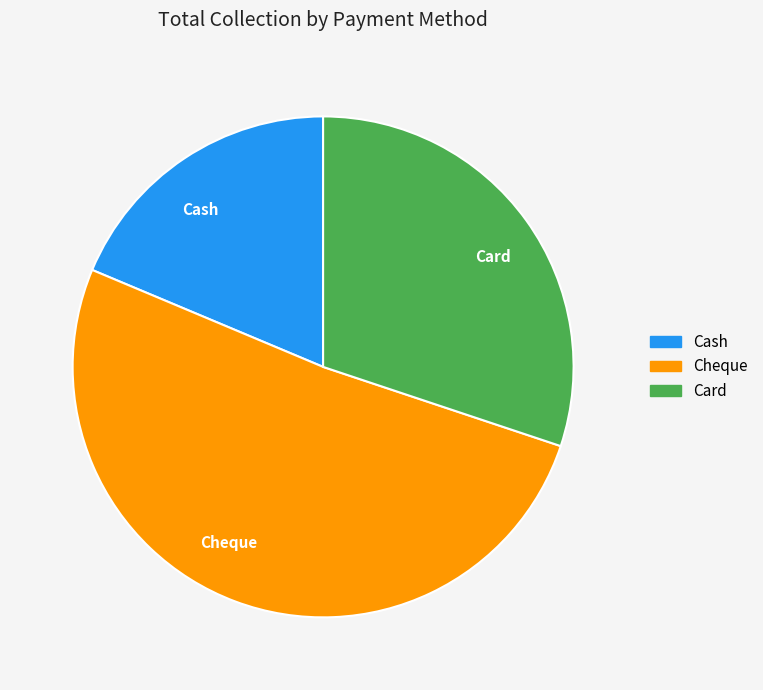

Do Cash and Cheque together represent more than half of the pie?

Yes